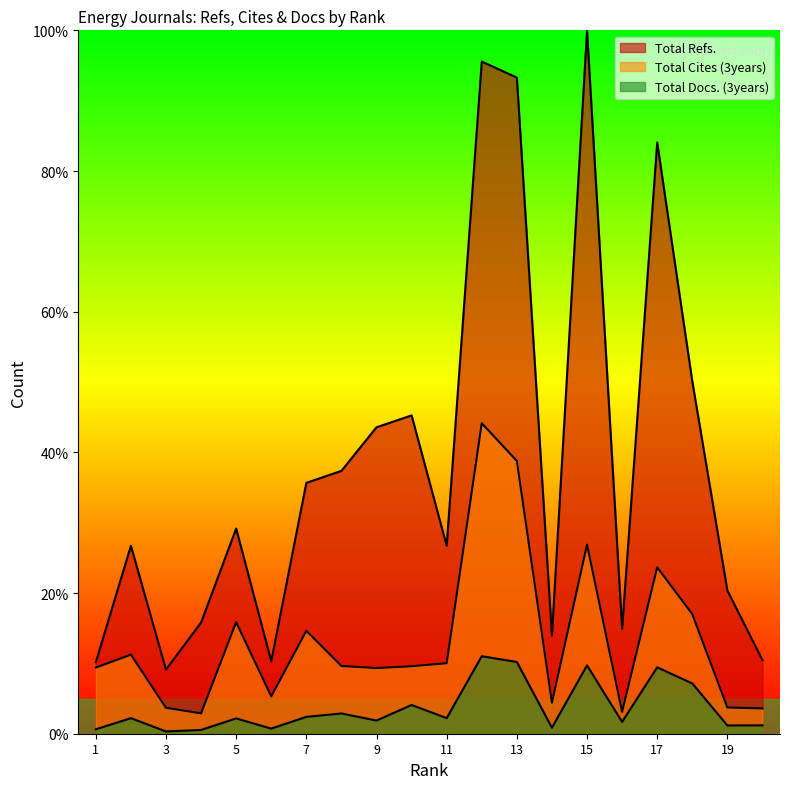

What is the approximate value of Total Cites (3years) at 18?

17.0